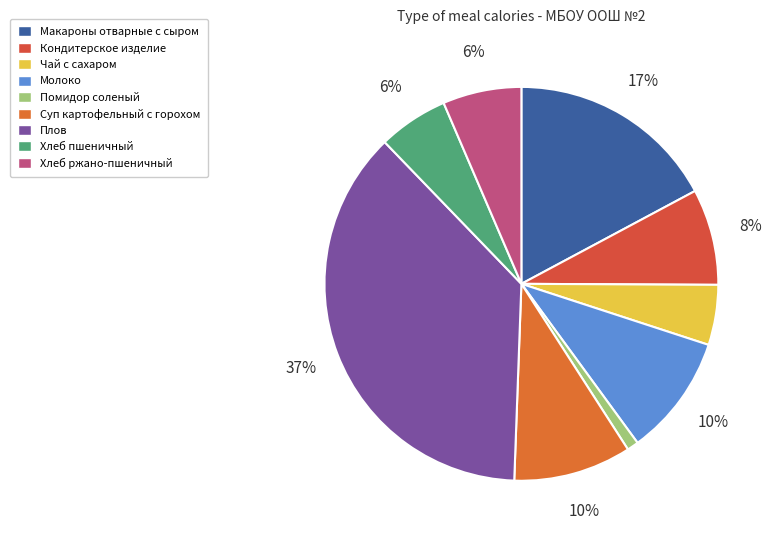

True or false: Хлеб пшеничный accounts for 1% of the total.

False